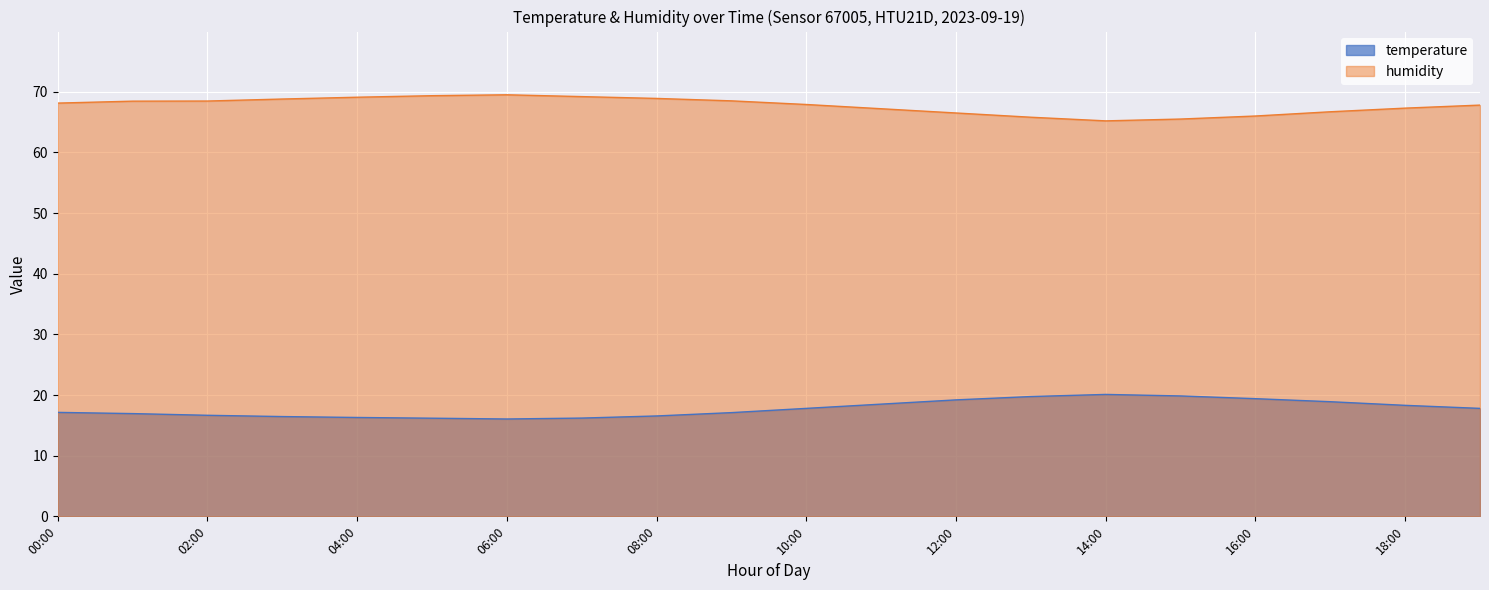

What is the smallest value displayed?

16.1